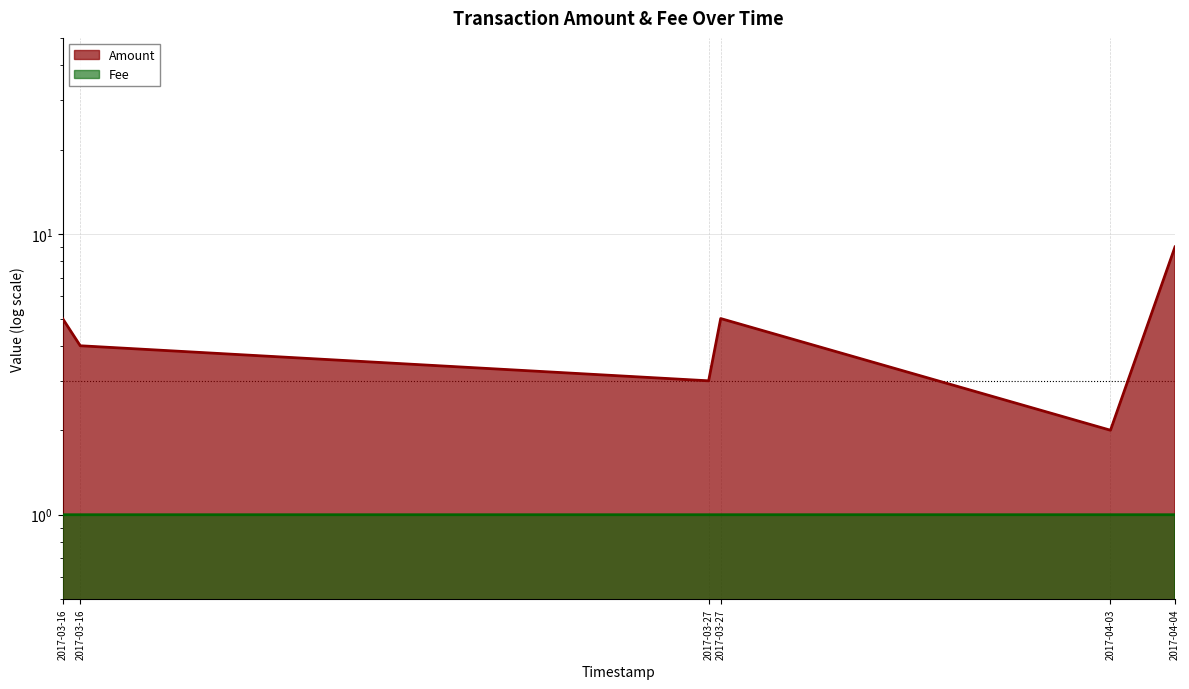

At which category is the sum across all series the highest?

2017-04-04